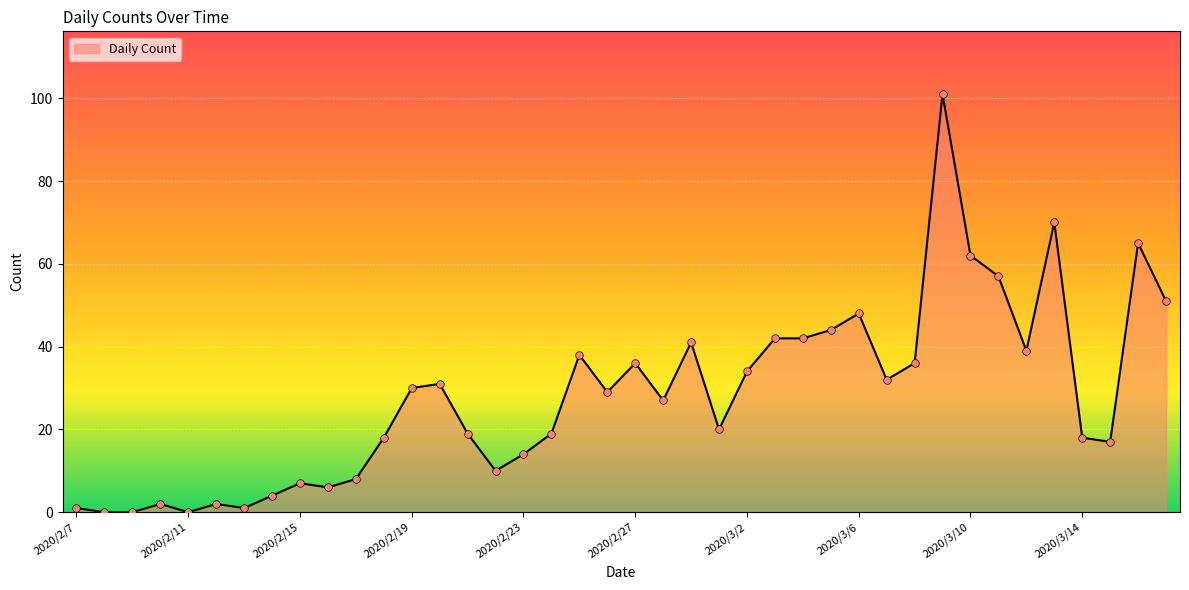

What is the greatest value displayed?

101